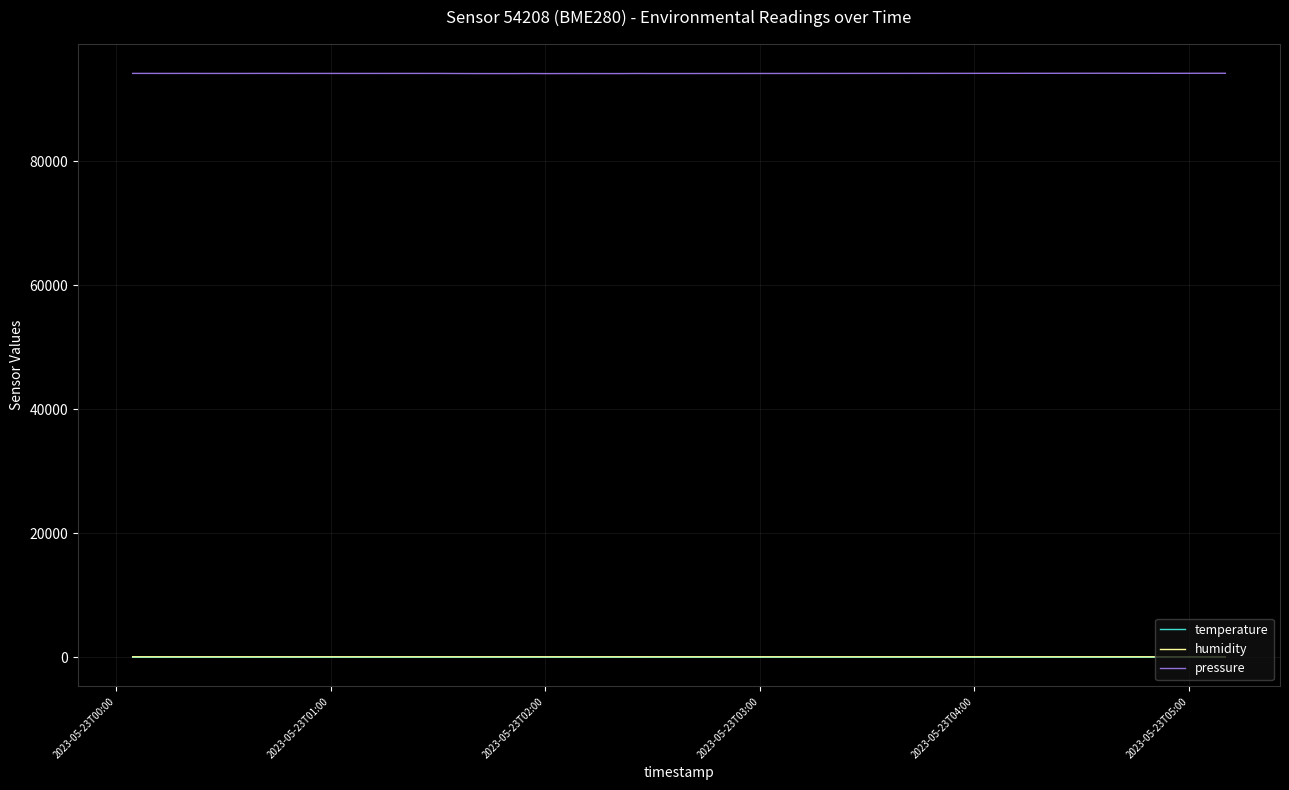

Which series has the largest total across all categories?

pressure